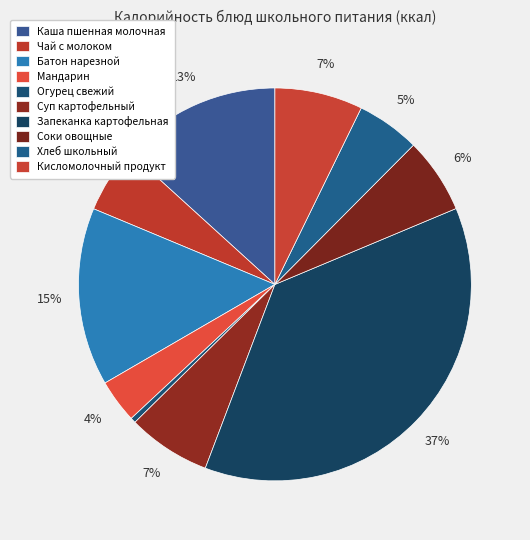

How many slices are in this pie chart?

10